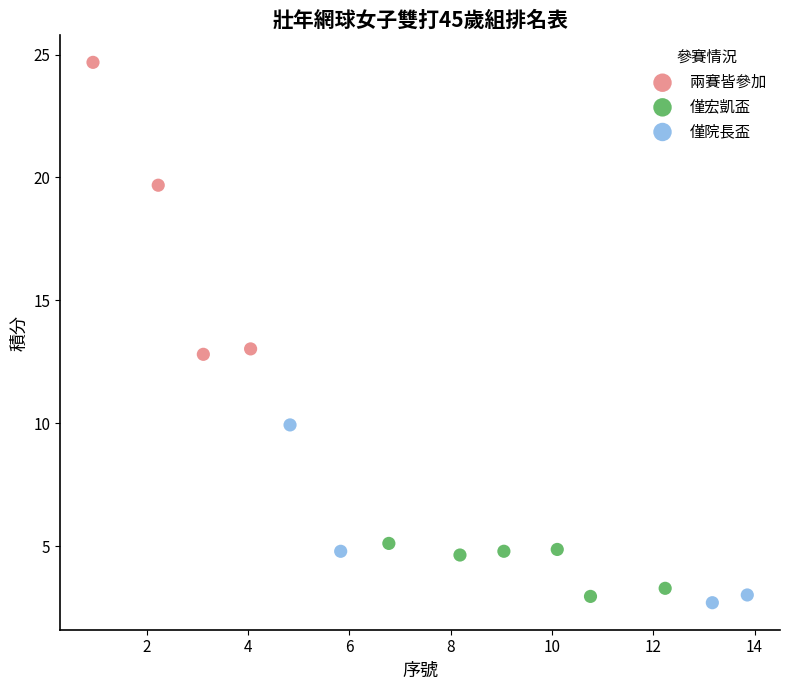

Which series has the largest Y range (max minus min)?

兩賽皆參加